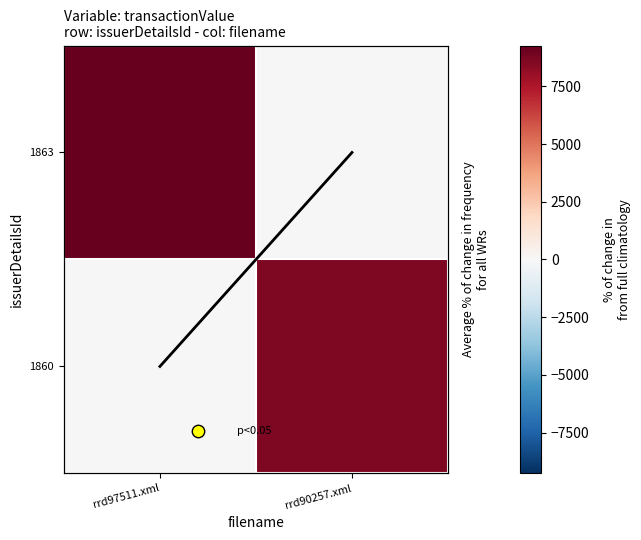

At which category is the sum across all series the highest?

rrd97511.xml